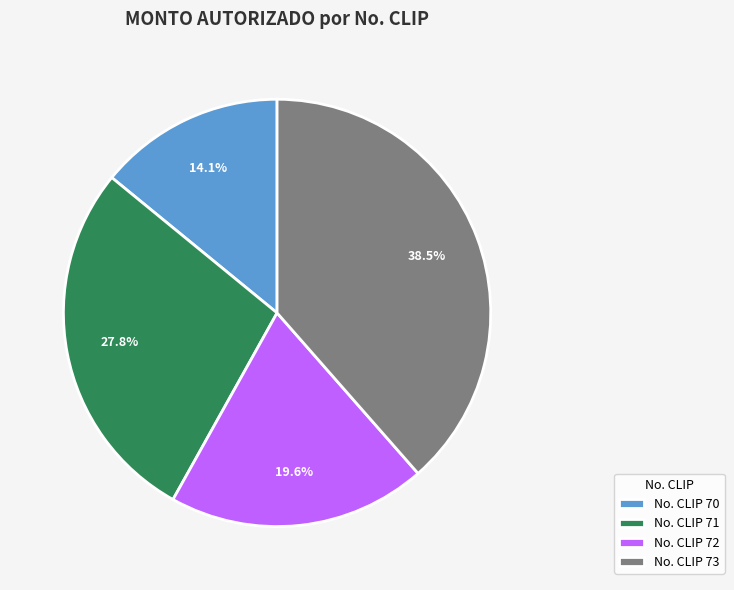

Which category has the smallest portion of the pie?

No. CLIP 70